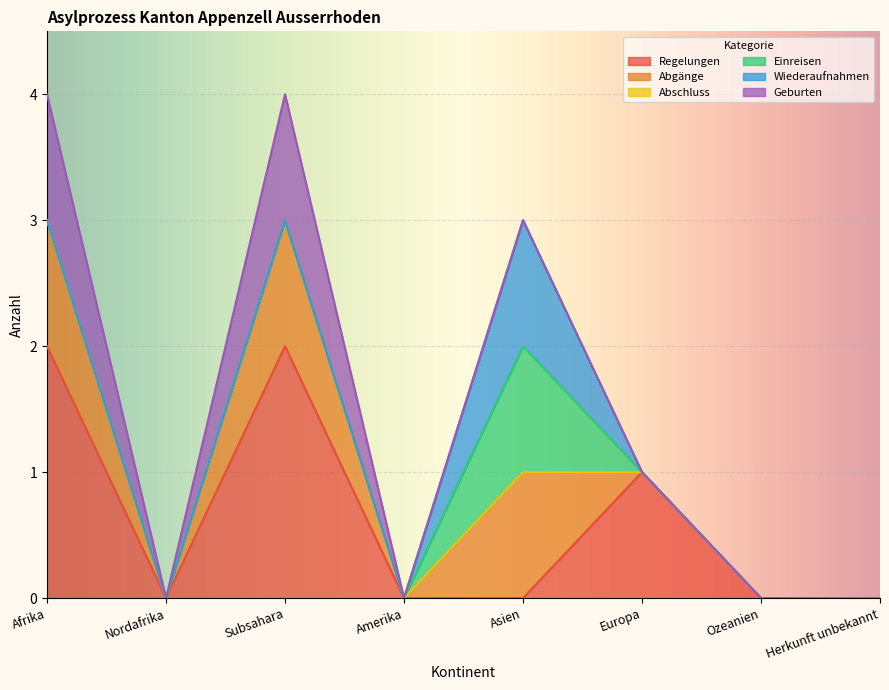

Which series has the widest spread of values?

Regelungen